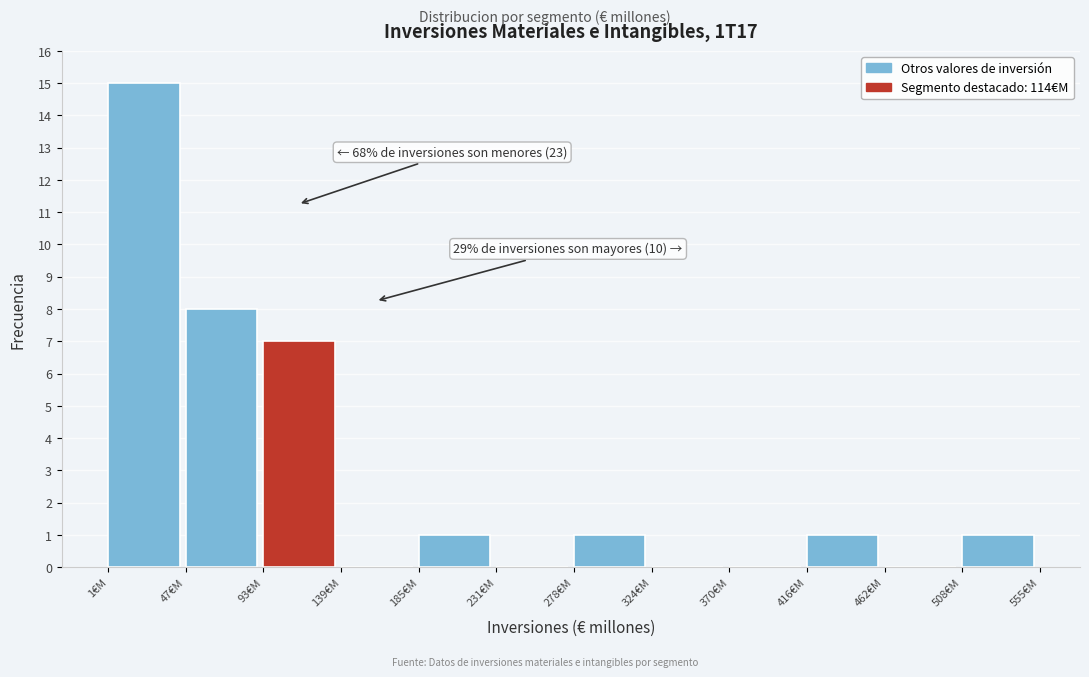

Over which range of the x-axis is the bar tallest?

0 to 45